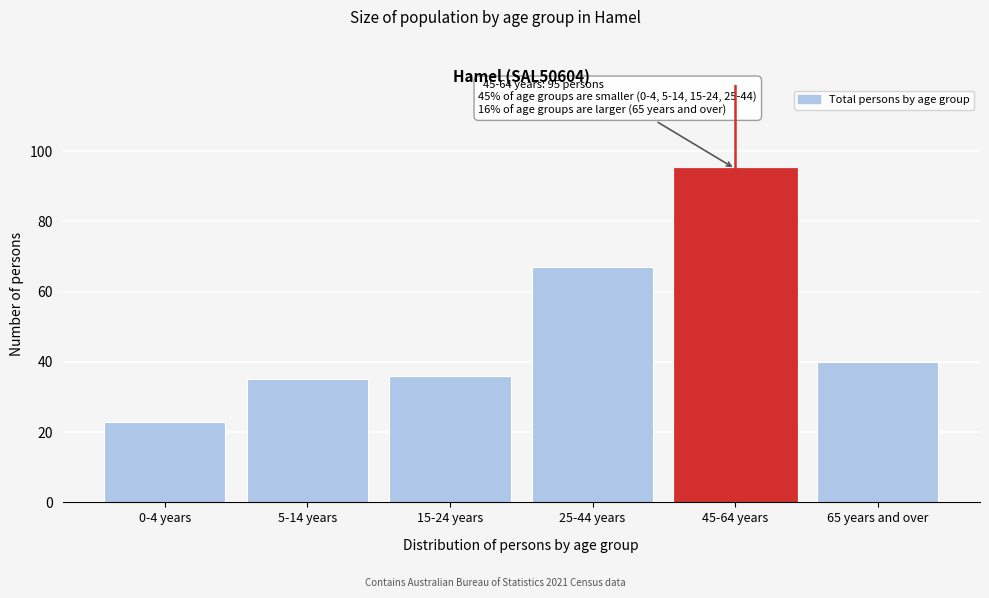

Reading left to right, list all the values displayed in this chart.

0-4 years=23	5-14 years=35	15-24 years=36	25-44 years=67	45-64 years=95	65 years and over=40